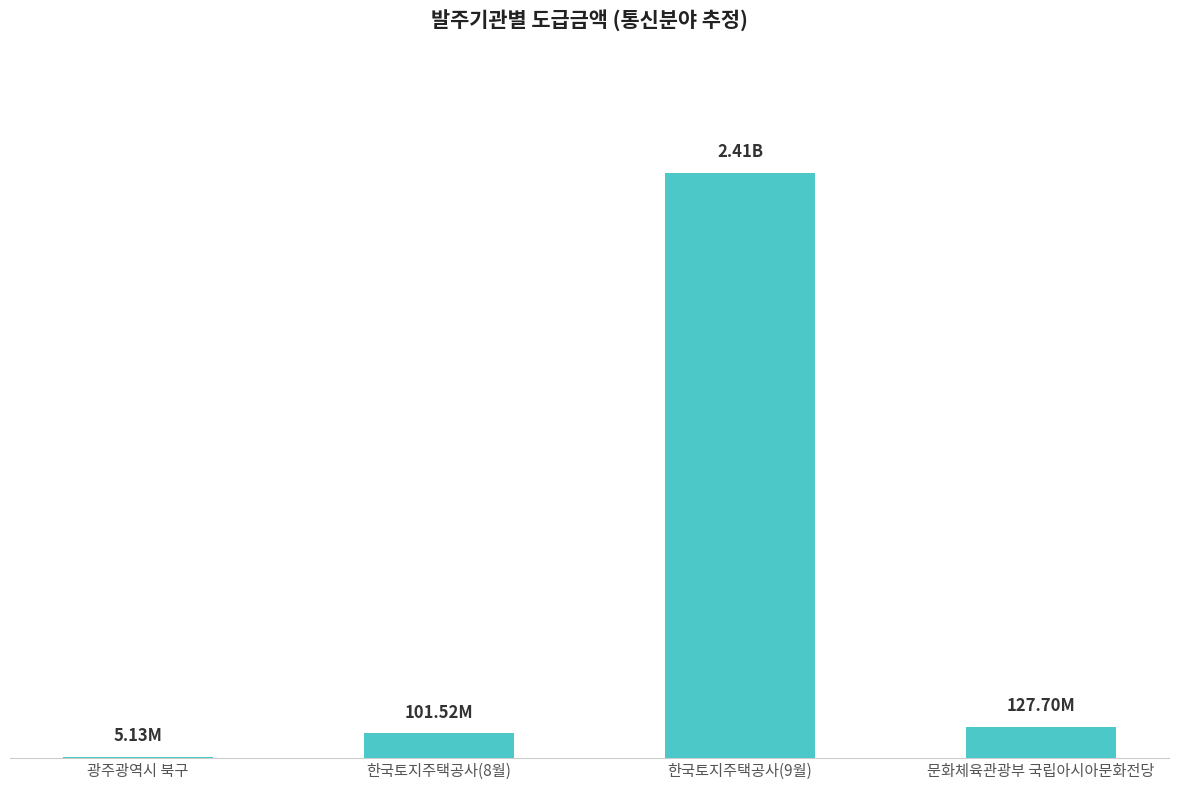

What is the value of the 2nd bar from the left?

101520000